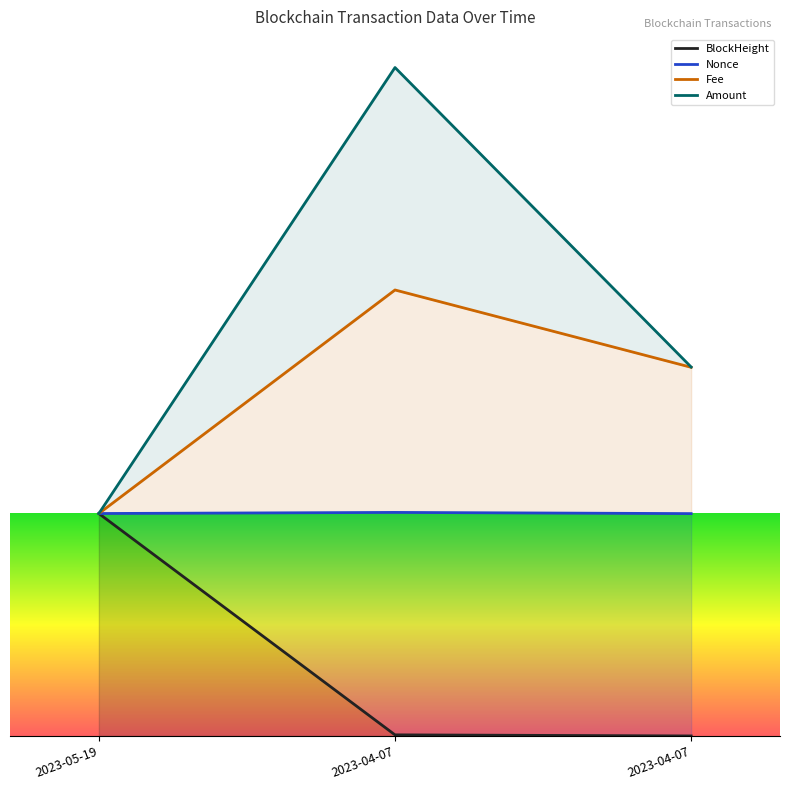

Which series changed the most between 2023-04-07 and 2023-04-07?

Amount